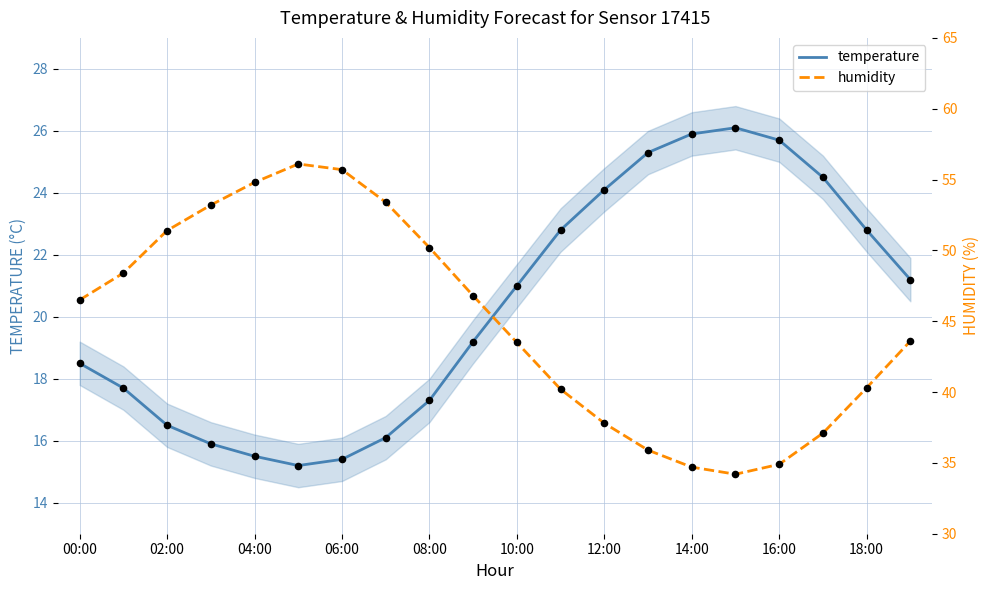

Which series has the largest Y range (max minus min)?

humidity